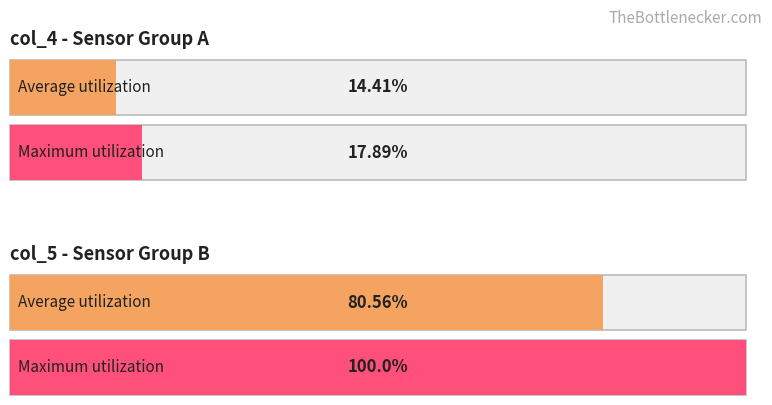

How many bars are there in each group?

2